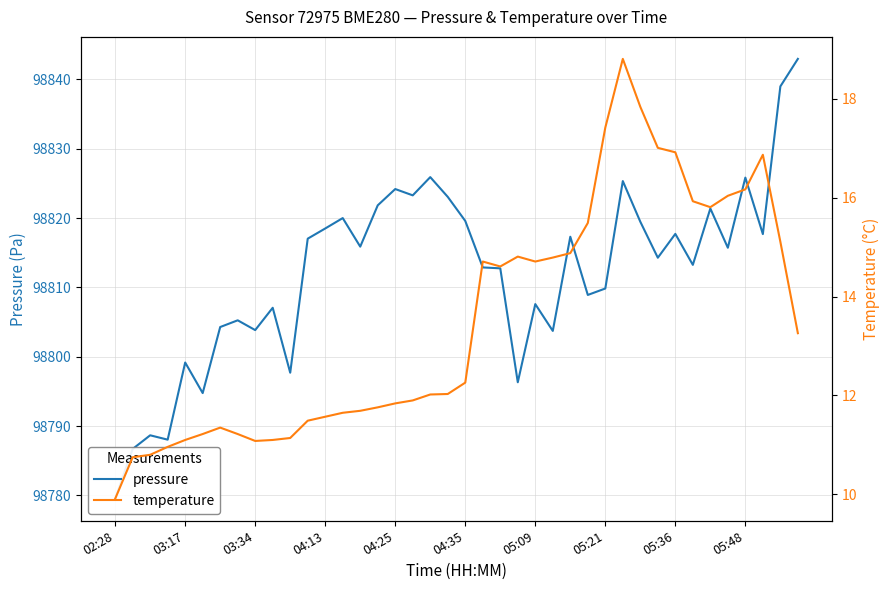

Is the value of temperature at 16 greater than the value of pressure at 23?

No